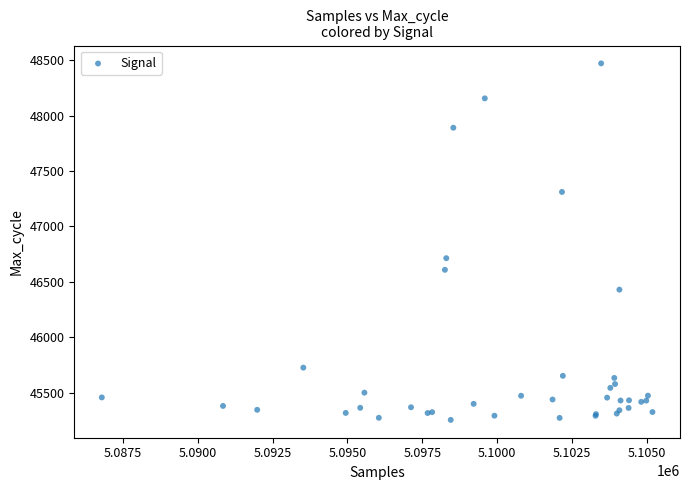

What Y value in the scatter plot is closest to 46862?

46713